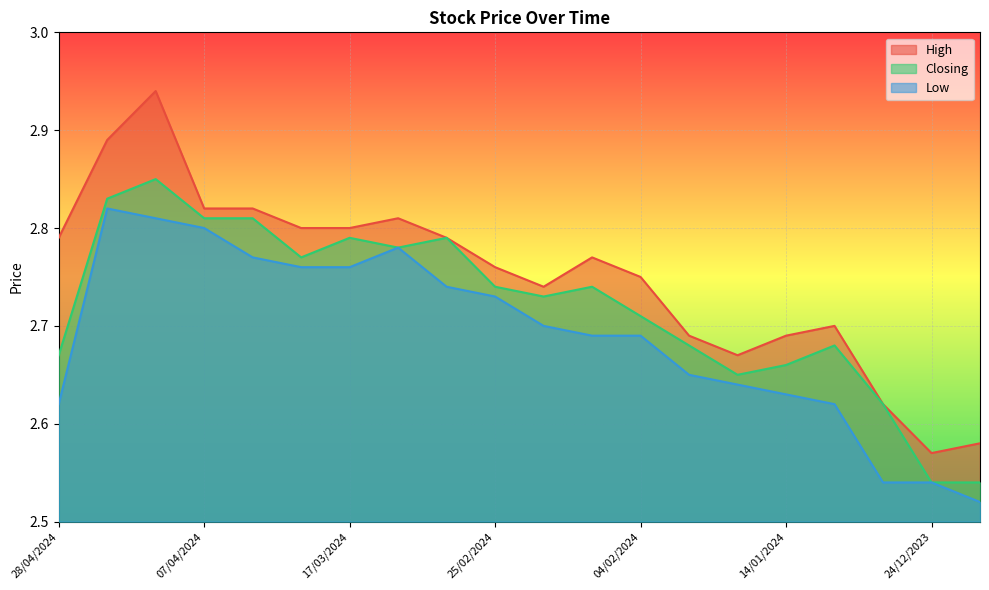

Which category has the highest value in the Closing series?

14/04/2024